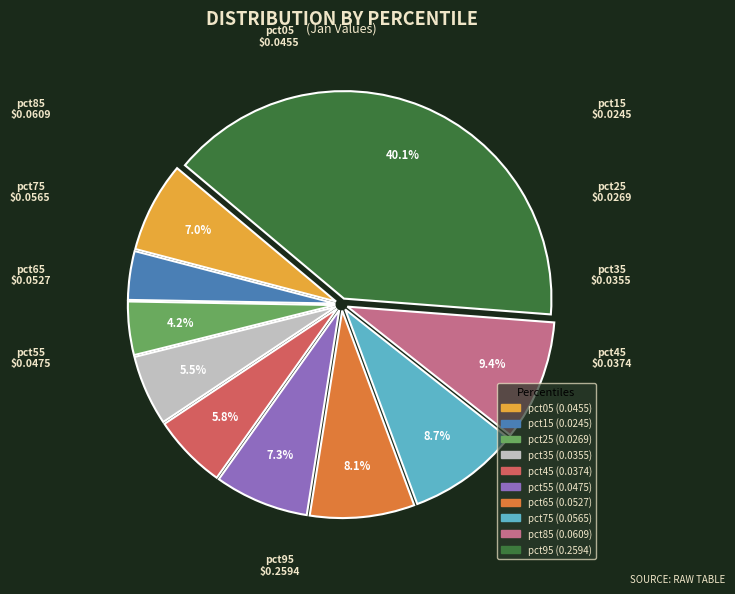

How many segments does this pie chart have?

10